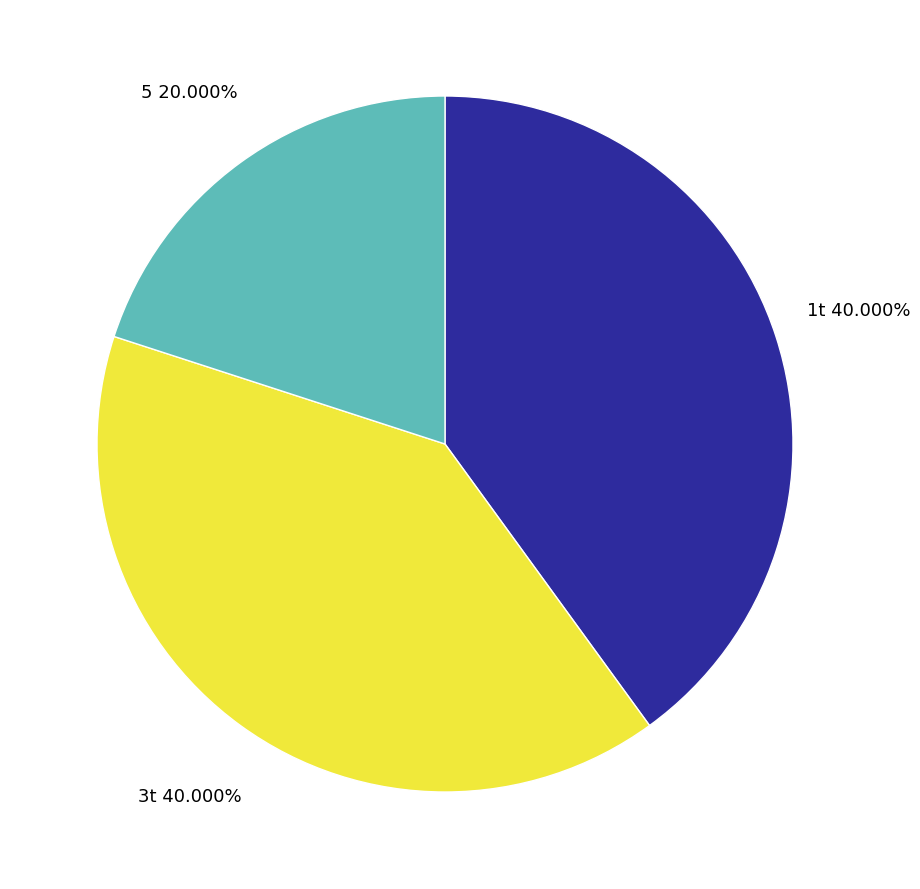

Which category has the smallest portion of the pie?

5